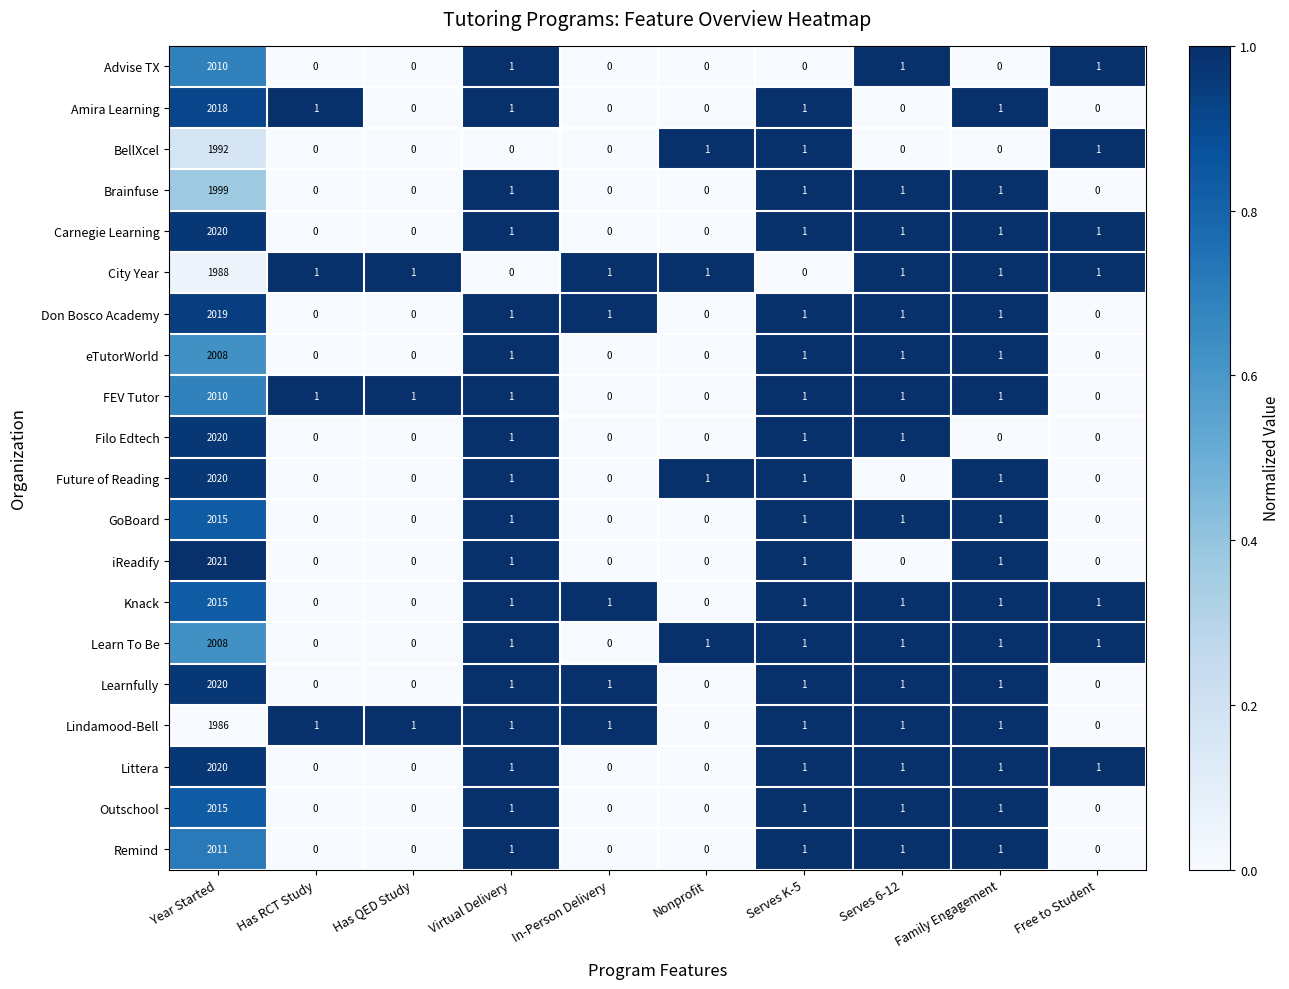

Is it true that Outschool equals 1 at Virtual Delivery?

True